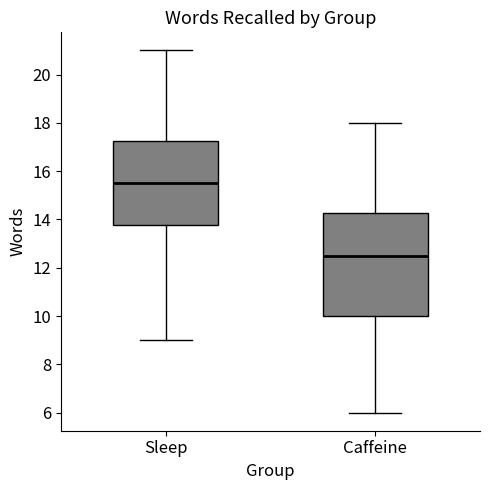

Reading left to right, read every box against the y-axis: the position of its median line, the range the box covers, and the ends of its whiskers. The values are not printed on the chart, so give them approximately, as read against the axis.

Sleep: median 15.6, box 13.8 to 17.2, whiskers 9.0 to 21.0
Caffeine: median 12.6, box 10.0 to 14.2, whiskers 6.0 to 18.0